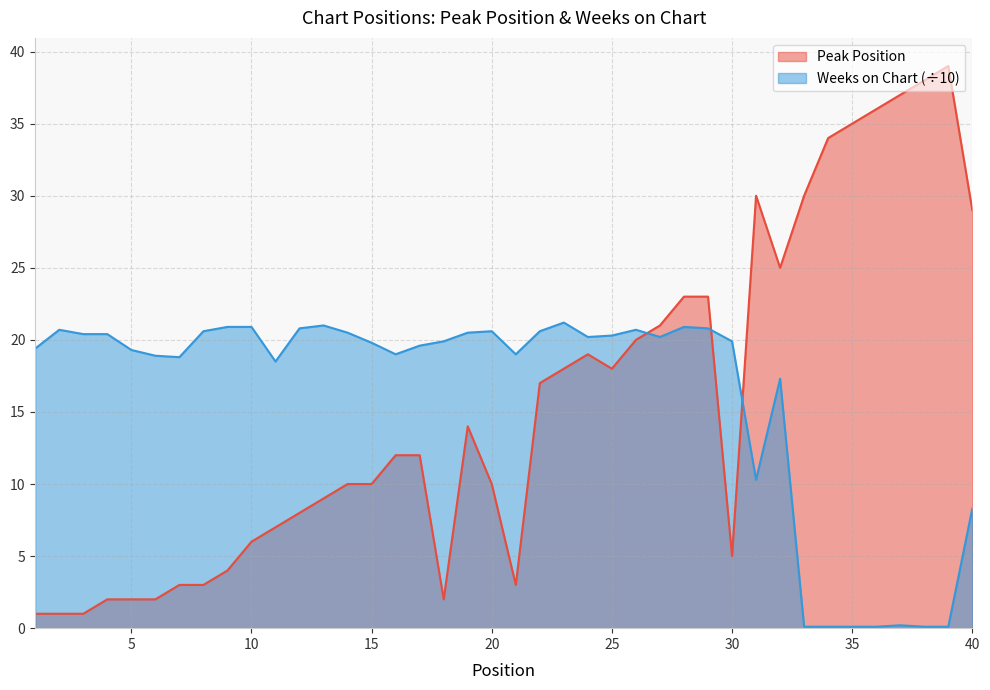

True or false: Peak Position and Weeks on Chart intersect in this chart.

True